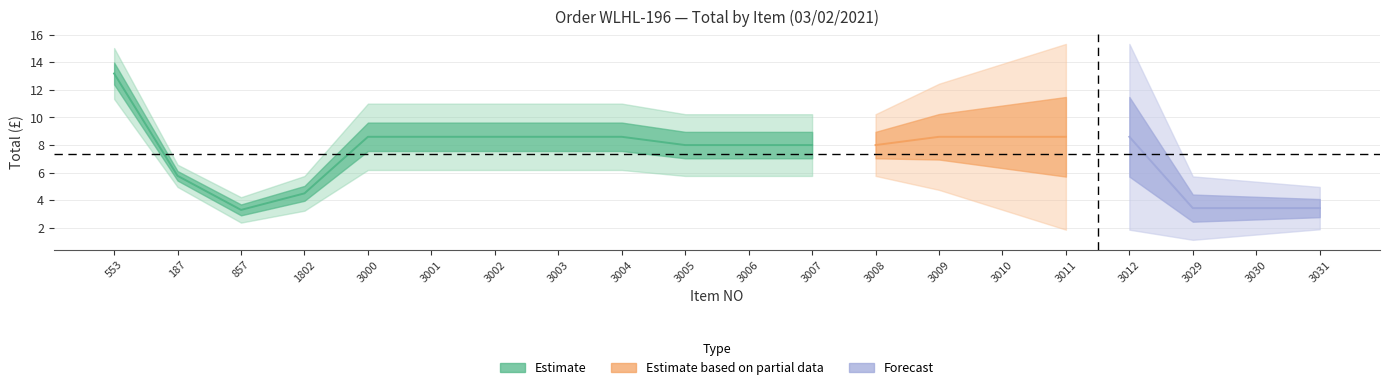

At how many categories does at least one series exceed 5?

15